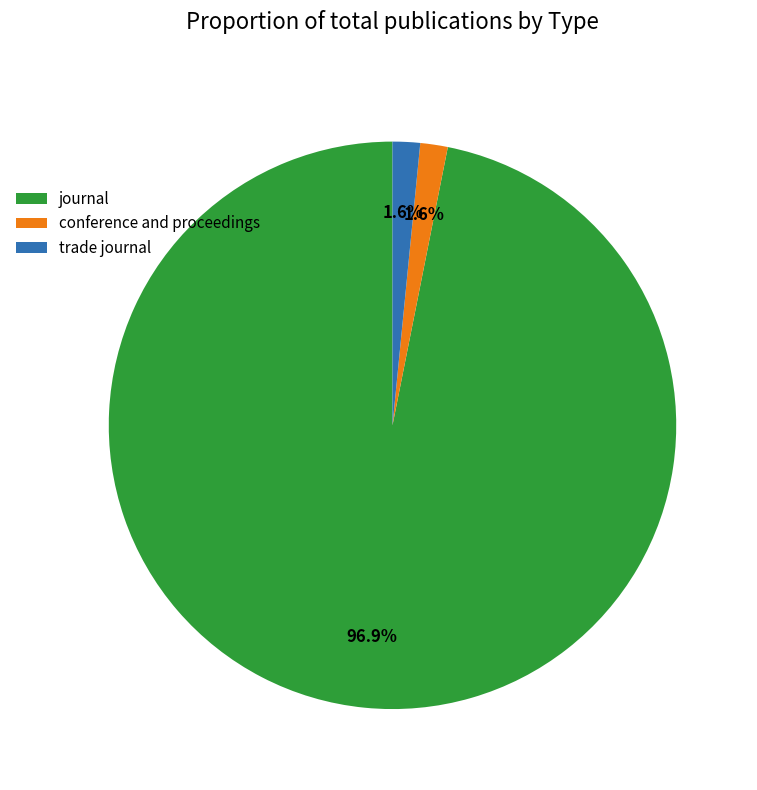

To the nearest percent, what portion does journal represent?

97%